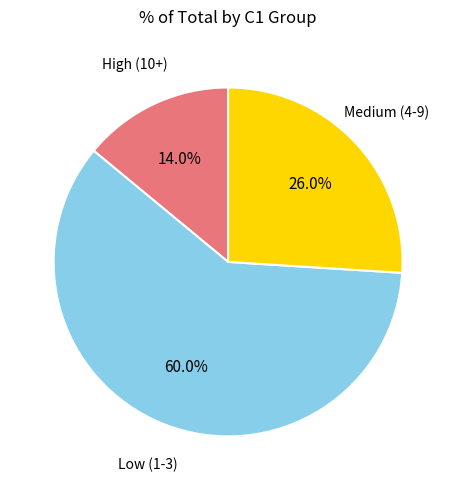

How many slices are in this pie chart?

3